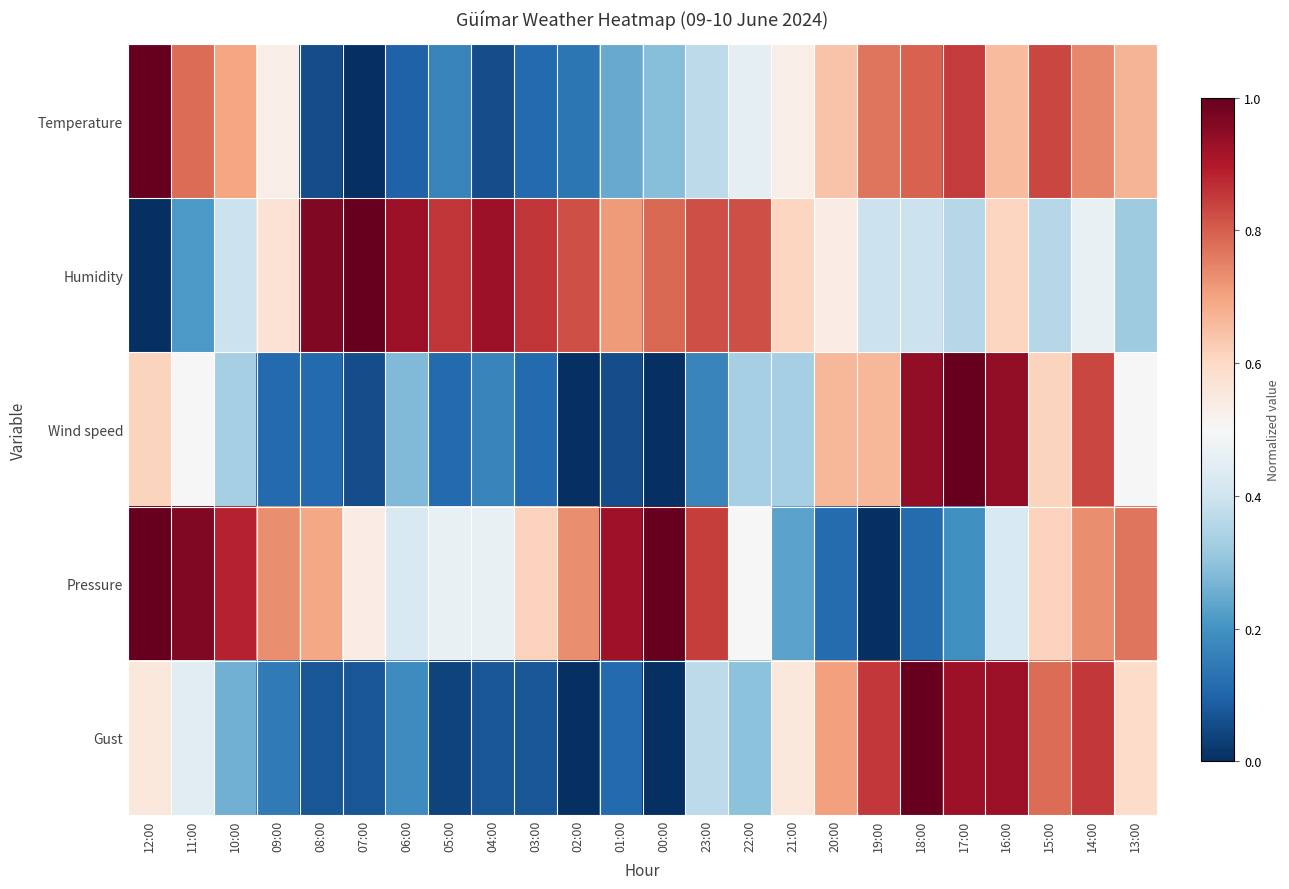

Reading left to right, transcribe all the data shown in this chart.

Temperature: 12:00=1.0	11:00=0.8	10:00=0.7	09:00=0.5	08:00=0.1	07:00=0.0	06:00=0.1	05:00=0.2	04:00=0.1	03:00=0.1	02:00=0.1	01:00=0.2	00:00=0.3	23:00=0.4	22:00=0.5	21:00=0.5	20:00=0.6	19:00=0.8	18:00=0.8	17:00=0.8	16:00=0.7	15:00=0.8	14:00=0.7	13:00=0.7
Humidity: 12:00=0.0	11:00=0.2	10:00=0.4	09:00=0.6	08:00=1.0	07:00=1.0	06:00=0.9	05:00=0.9	04:00=0.9	03:00=0.9	02:00=0.8	01:00=0.7	00:00=0.8	23:00=0.8	22:00=0.8	21:00=0.6	20:00=0.5	19:00=0.4	18:00=0.4	17:00=0.4	16:00=0.6	15:00=0.4	14:00=0.5	13:00=0.3
Wind speed: 12:00=0.6	11:00=0.5	10:00=0.3	09:00=0.1	08:00=0.1	07:00=0.1	06:00=0.3	05:00=0.1	04:00=0.2	03:00=0.1	02:00=0.0	01:00=0.1	00:00=0.0	23:00=0.2	22:00=0.3	21:00=0.3	20:00=0.7	19:00=0.7	18:00=0.9	17:00=1.0	16:00=0.9	15:00=0.6	14:00=0.8	13:00=0.5
Pressure: 12:00=1.0	11:00=1.0	10:00=0.9	09:00=0.7	08:00=0.7	07:00=0.5	06:00=0.4	05:00=0.5	04:00=0.5	03:00=0.6	02:00=0.7	01:00=0.9	00:00=1.0	23:00=0.8	22:00=0.5	21:00=0.2	20:00=0.1	19:00=0.0	18:00=0.1	17:00=0.2	16:00=0.4	15:00=0.6	14:00=0.7	13:00=0.8
Gust: 12:00=0.6	11:00=0.4	10:00=0.3	09:00=0.1	08:00=0.1	07:00=0.1	06:00=0.2	05:00=0.0	04:00=0.1	03:00=0.1	02:00=0.0	01:00=0.1	00:00=0.0	23:00=0.4	22:00=0.3	21:00=0.6	20:00=0.7	19:00=0.9	18:00=1.0	17:00=0.9	16:00=0.9	15:00=0.8	14:00=0.9	13:00=0.6